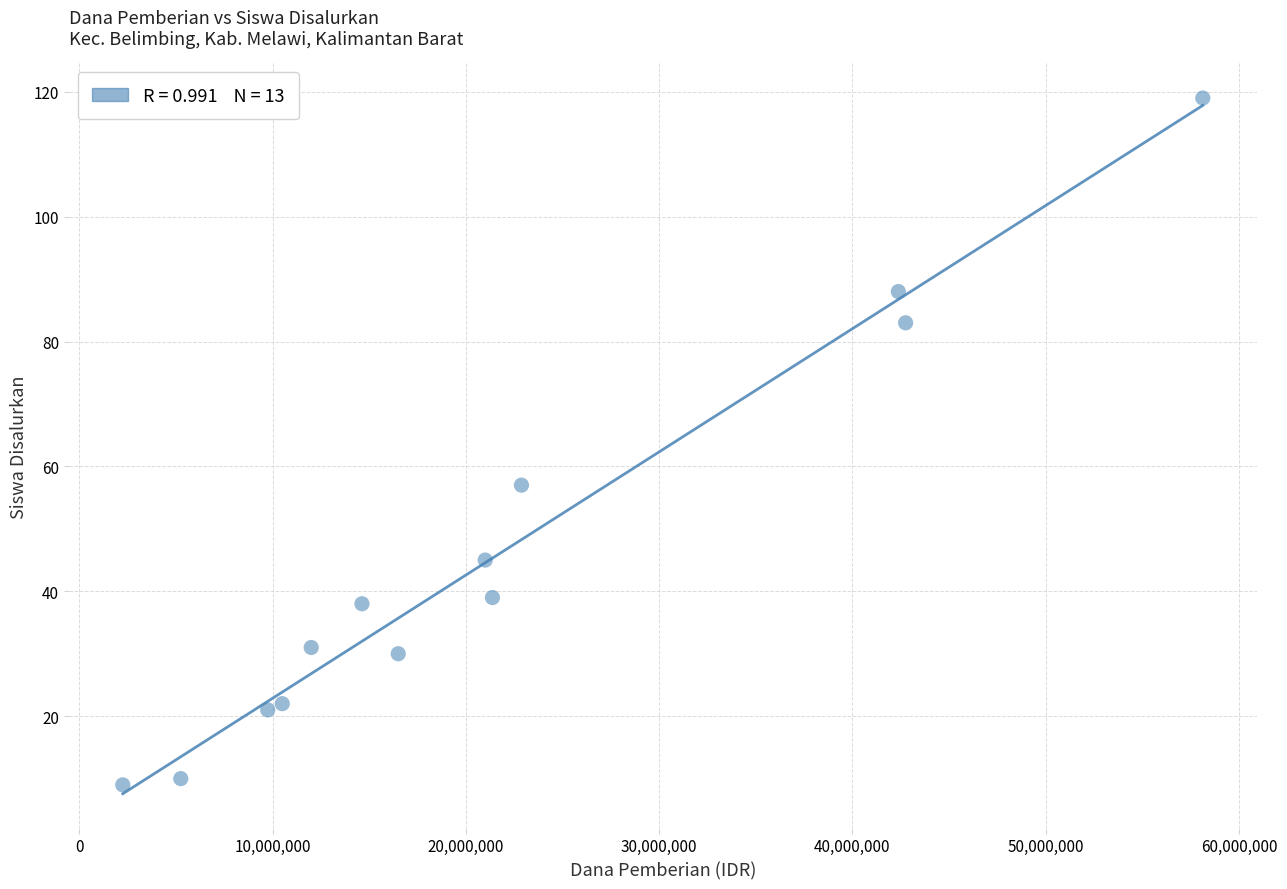

What is the range of Y values (max minus min)?

110